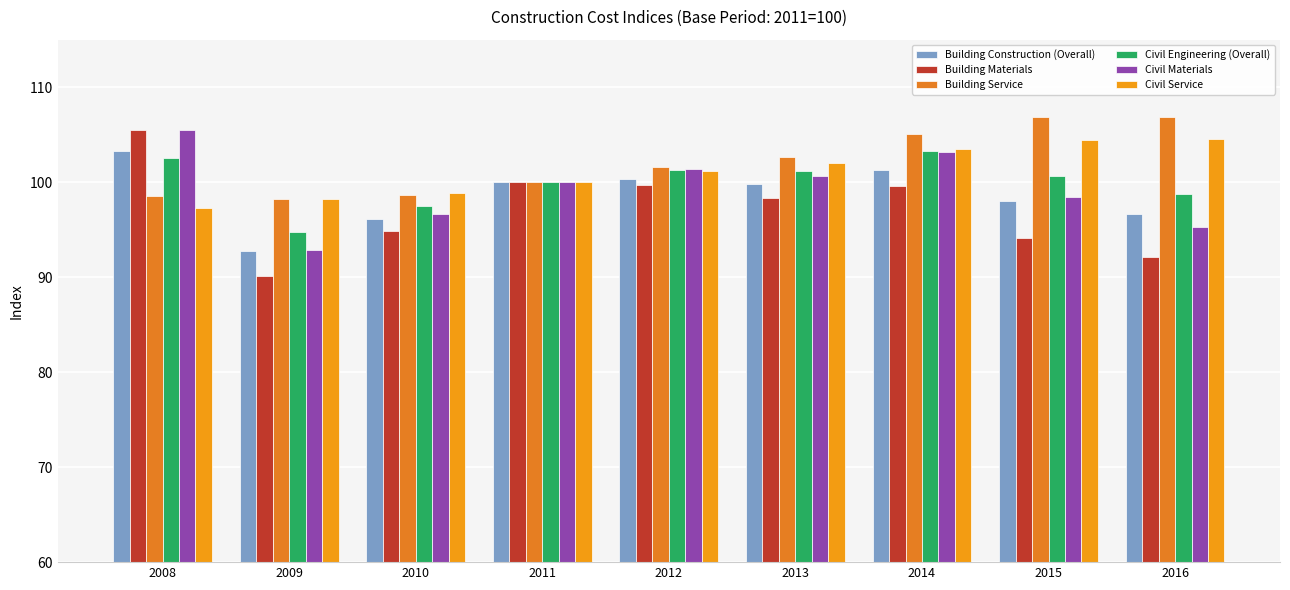

What are all the series names shown in the legend?

Building Construction (Overall), Building Materials, Building Service, Civil Engineering (Overall), Civil Materials, Civil Service